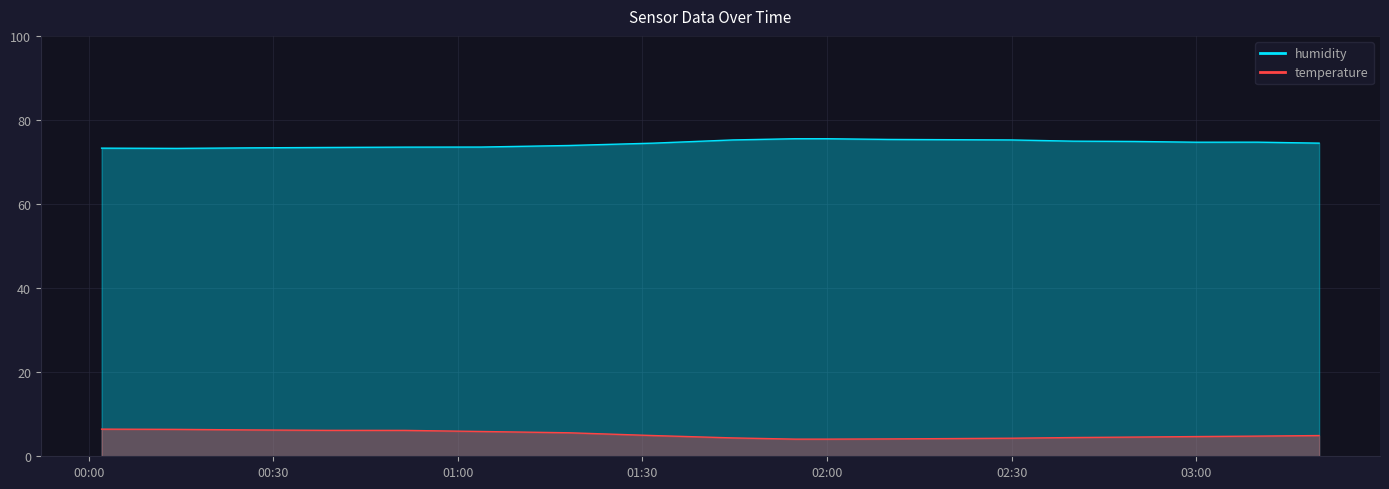

The temperature series shows 4.4 at 2022-10-23T01:44:41. True or false?

True